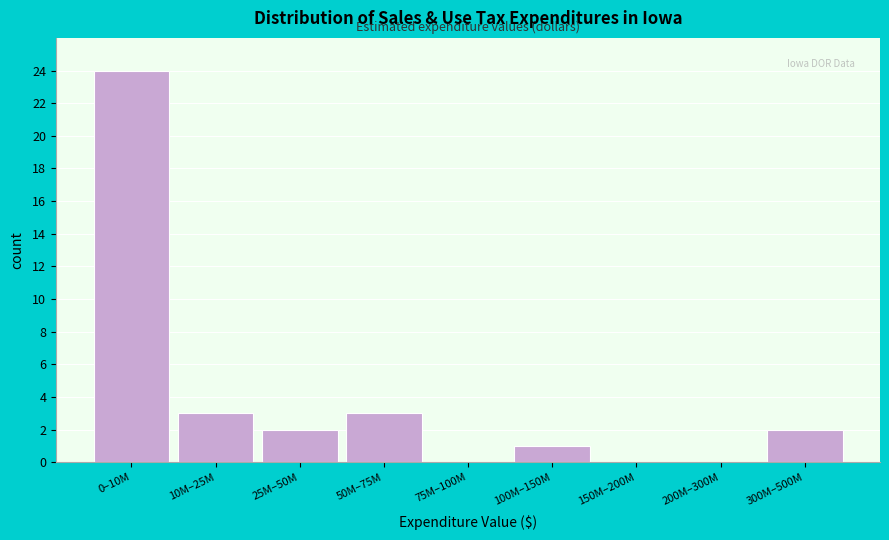

Reading left to right, extract all data points from this chart.

0–10M=24	10M–25M=3	25M–50M=2	50M–75M=3	75M–100M=0	100M–150M=1	150M–200M=0	200M–300M=0	300M–500M=2